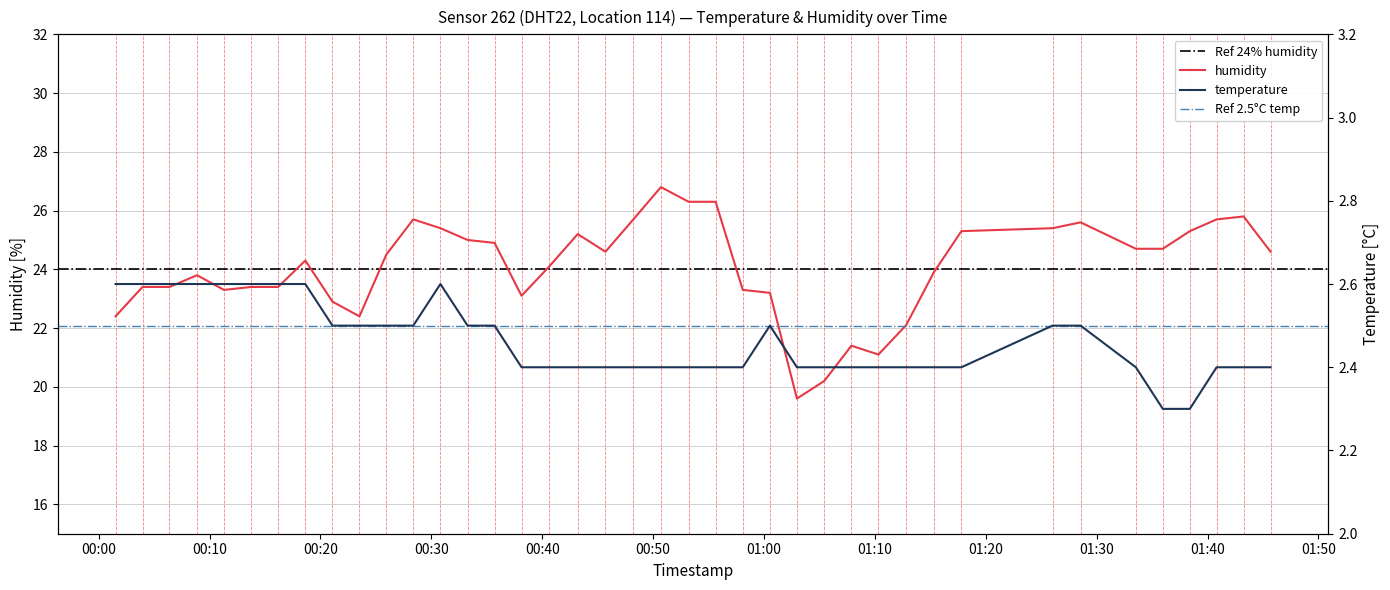

Rank the series by their maximum value, from highest to lowest.

humidity, temperature